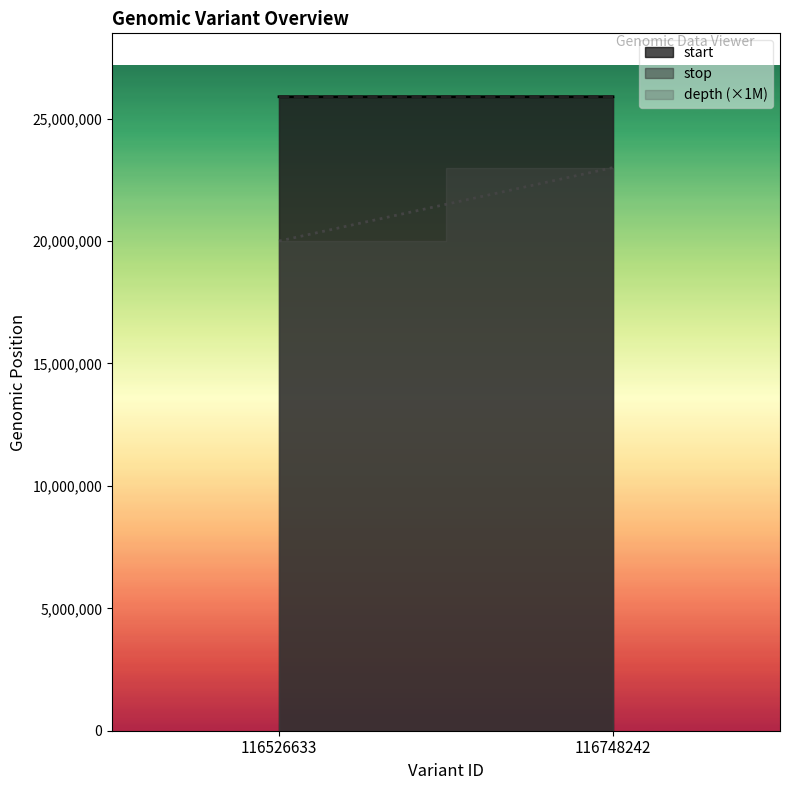

List the series in order of their peak value, highest first.

stop, start, depth